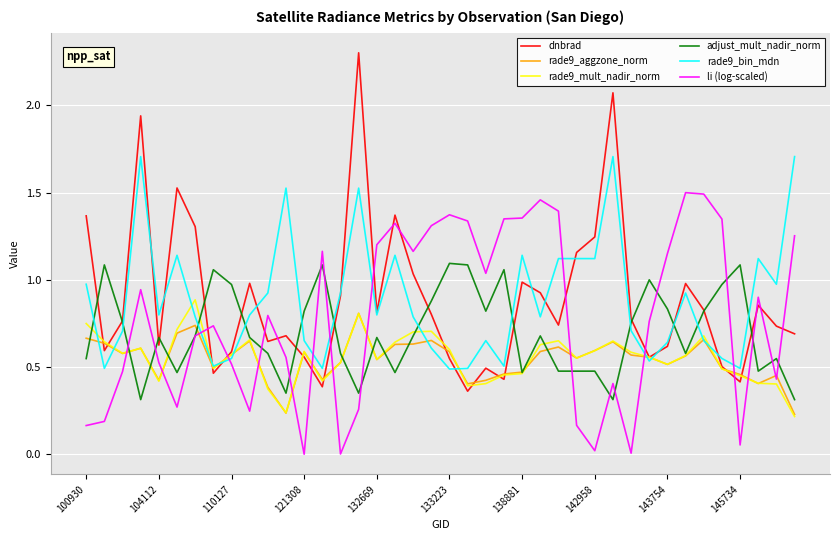

What is the maximum value shown in the chart?

2.3